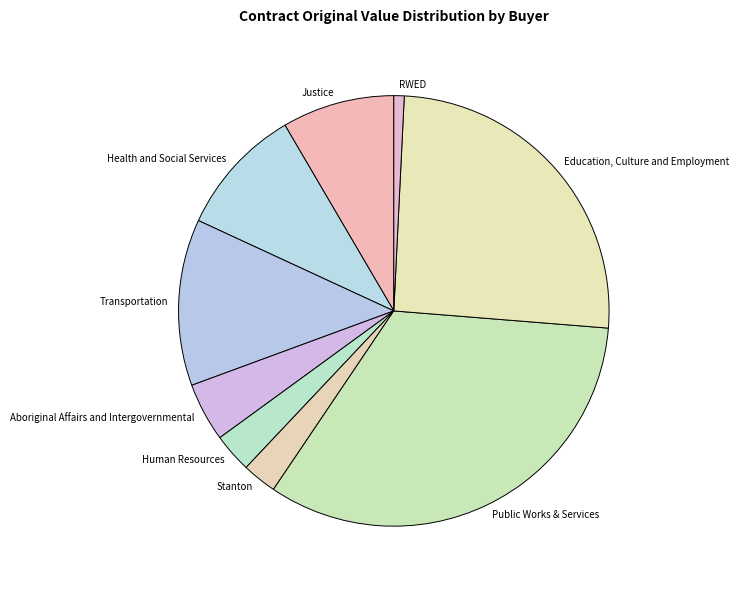

Which has a higher value, Stanton or Health and Social Services?

Health and Social Services